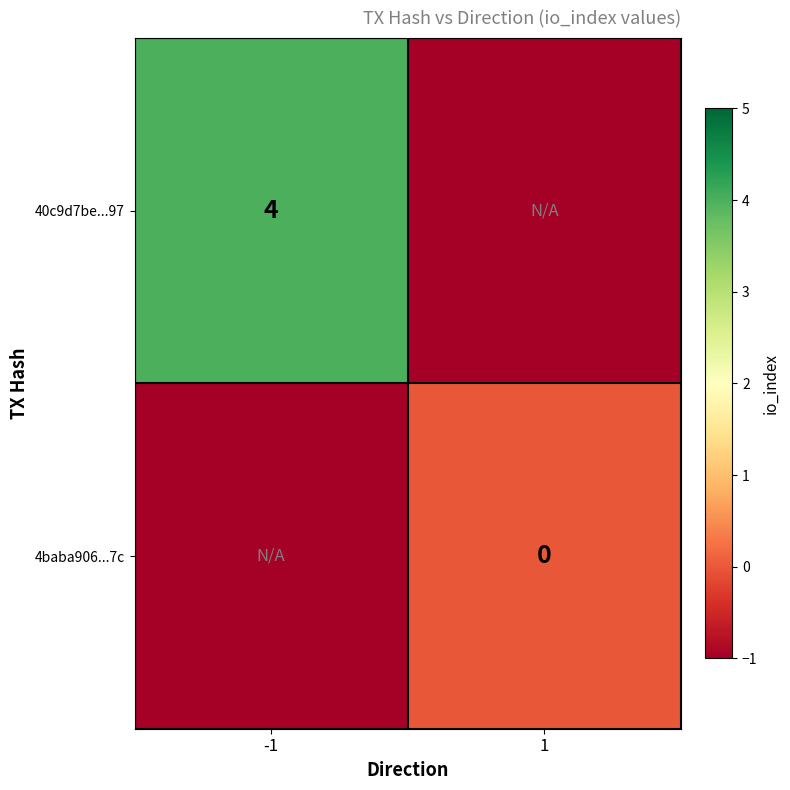

The 40c9d7be...97 series shows 6 at -1. True or false?

False